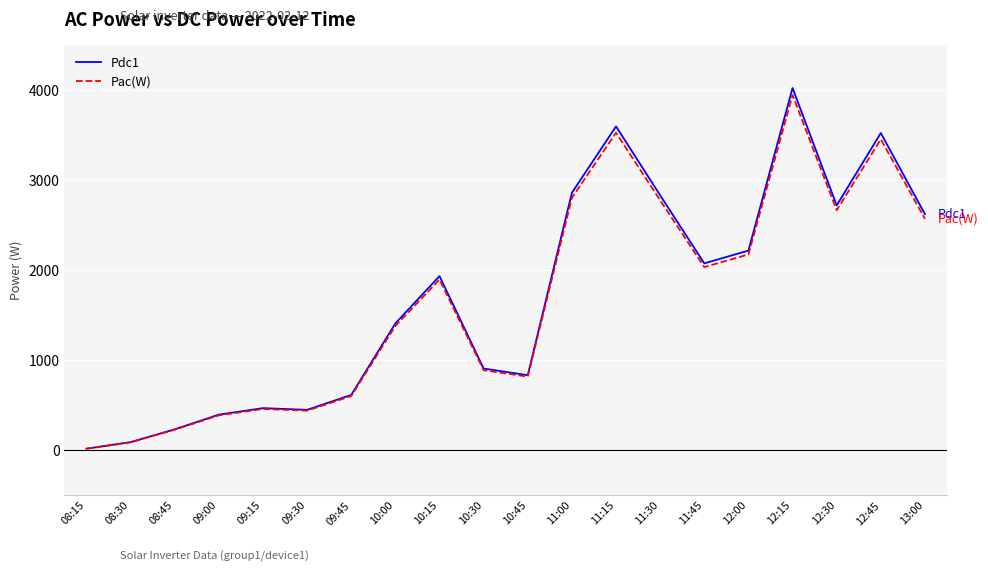

Count the number of categories in the chart.

20